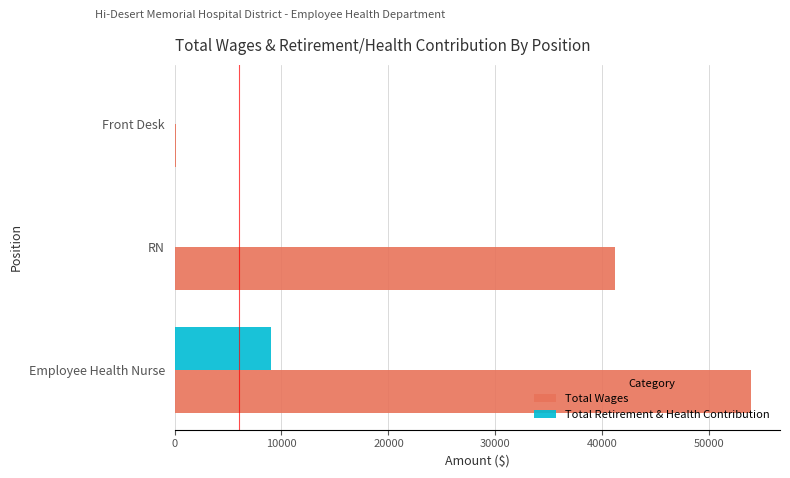

At which label is Total Wages closest to 27007?

RN